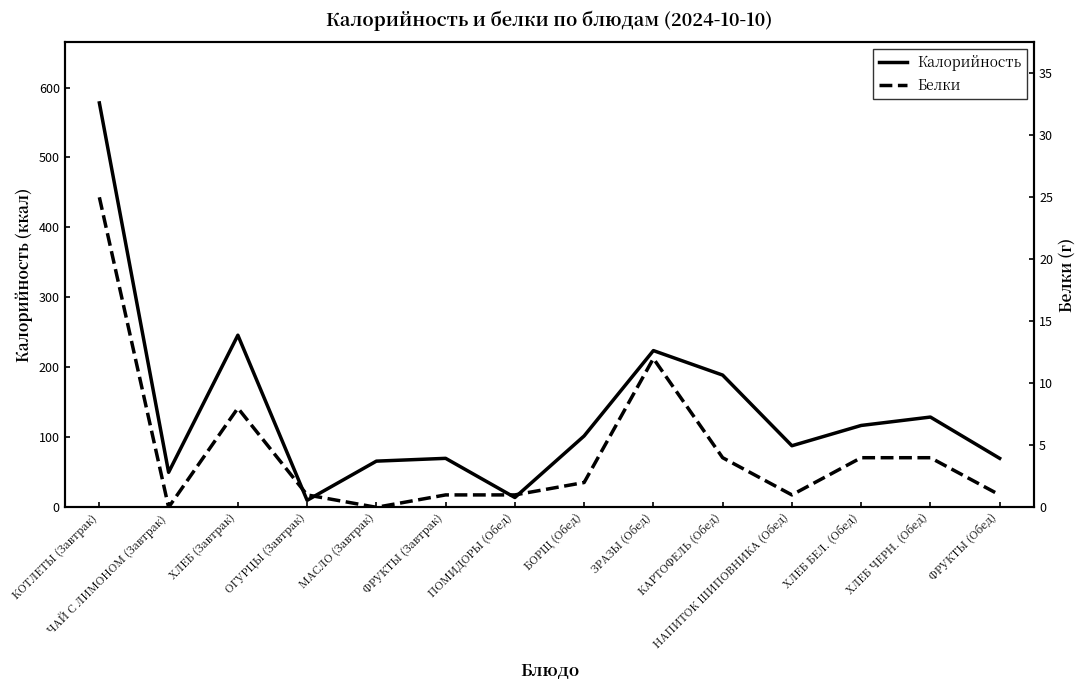

True or false: Белки and Калорийность intersect in this chart.

False